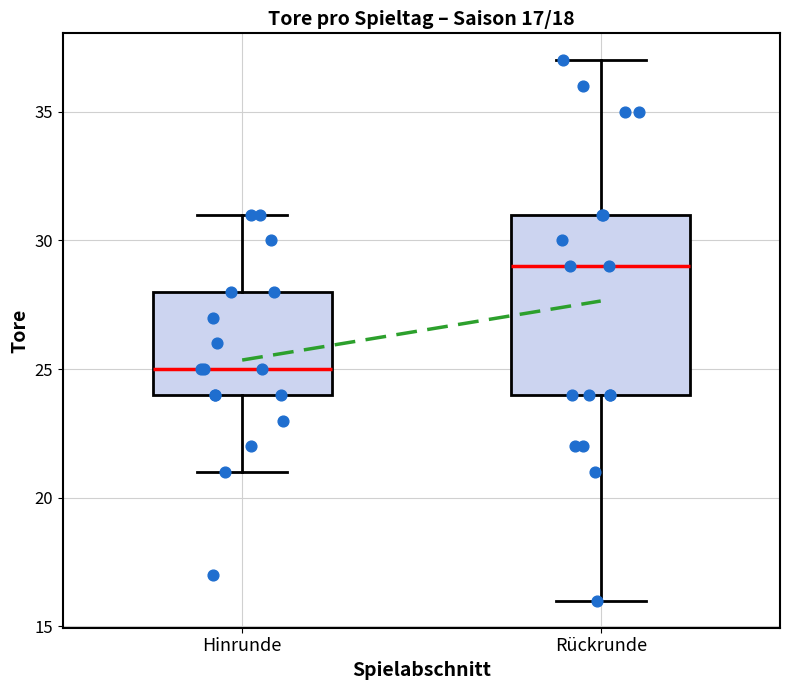

Comparing the boxes themselves (not the whiskers), which one is the tallest?

Rückrunde